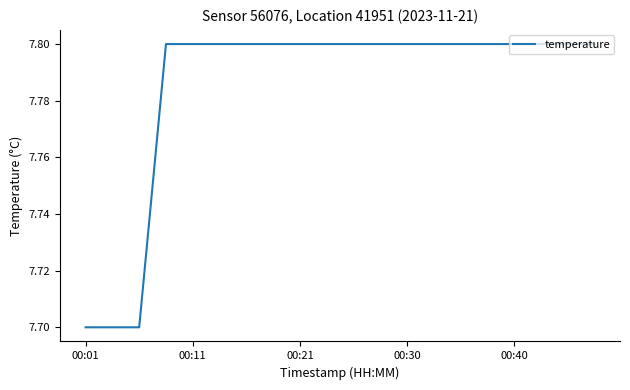

What is the smallest value displayed?

7.7